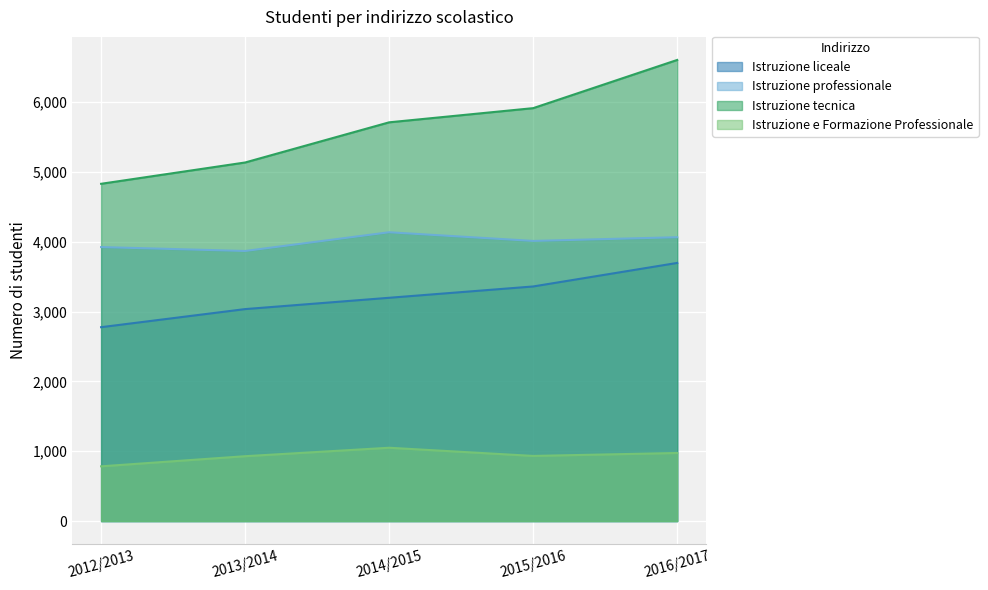

Between 2012/2013 and 2013/2014, which series saw the biggest shift?

Istruzione tecnica